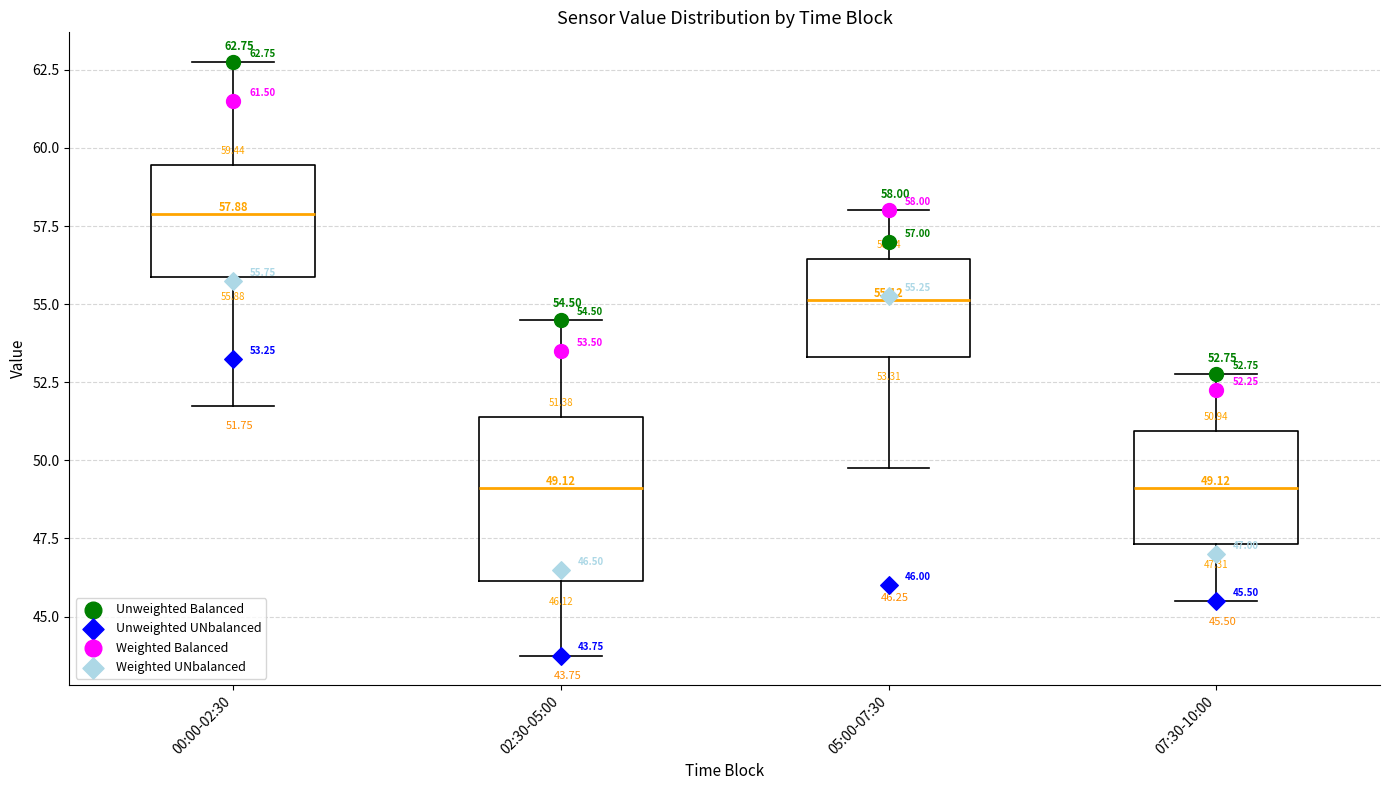

Comparing the boxes themselves (not the whiskers), which one is the tallest?

02:30-05:00